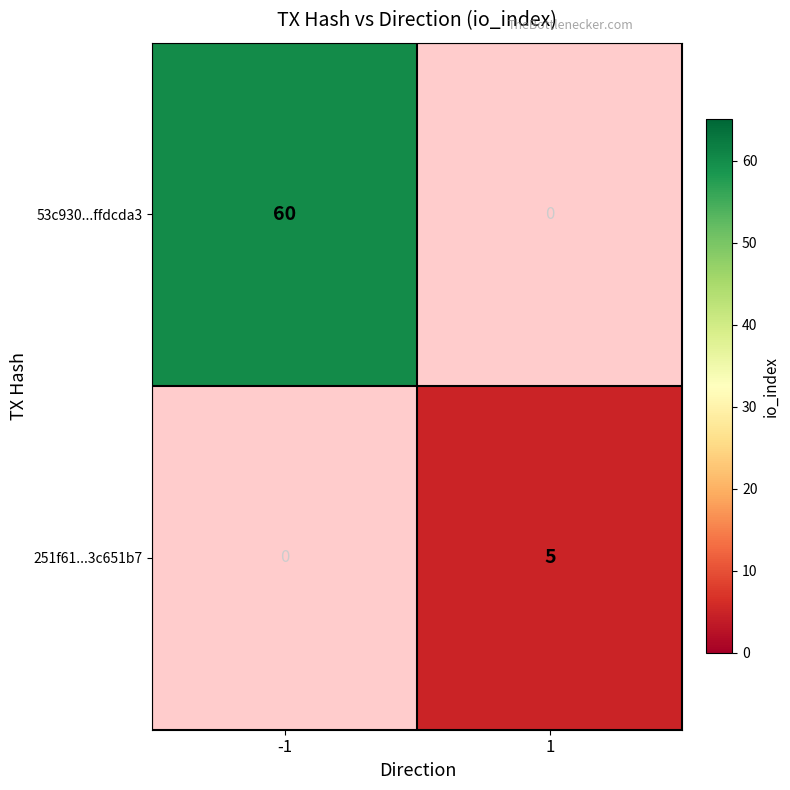

The value of 53c930...ffdcda3 at -1 is 30. True or false?

False